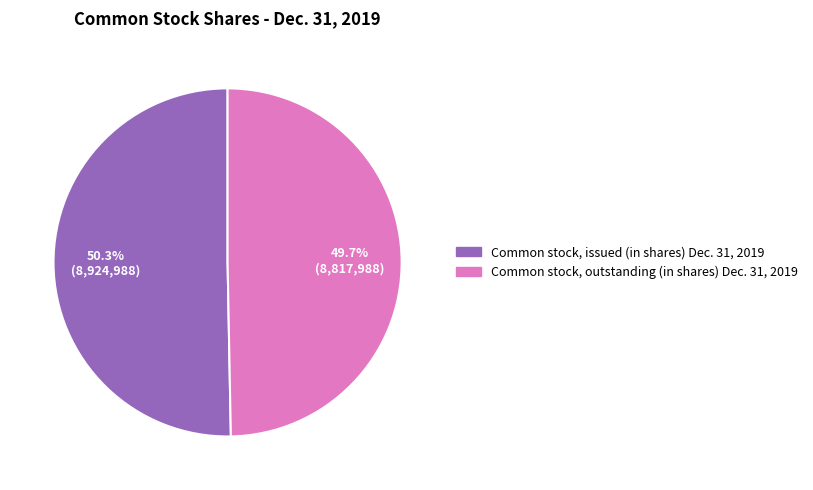

Between Common stock, issued (in shares) Dec. 31, 2019 and Common stock, outstanding (in shares) Dec. 31, 2019, which is larger?

Common stock, issued (in shares) Dec. 31, 2019